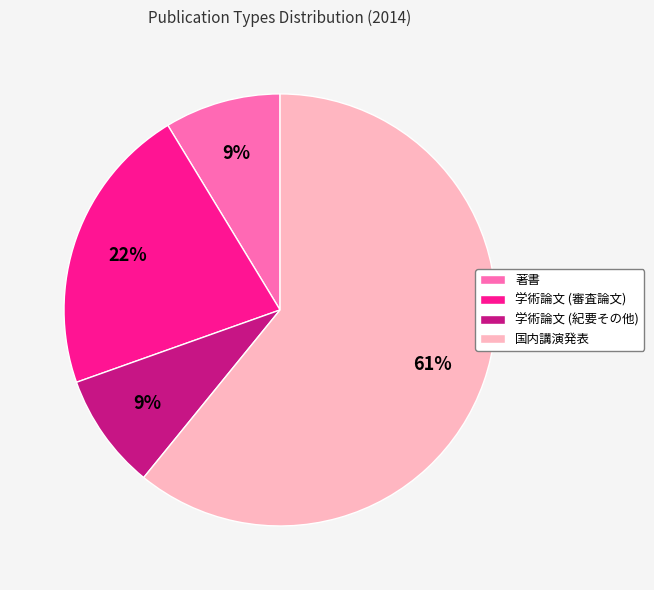

Which slice is the largest?

国内講演発表